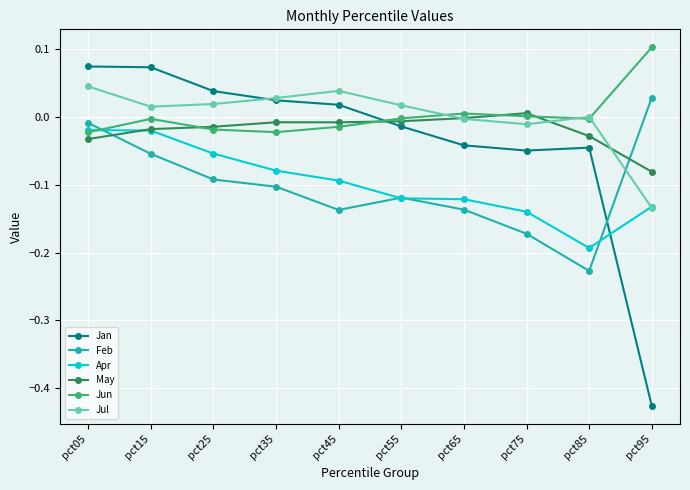

Is the value of Jun at pct65 greater than the value of May at pct85?

Yes